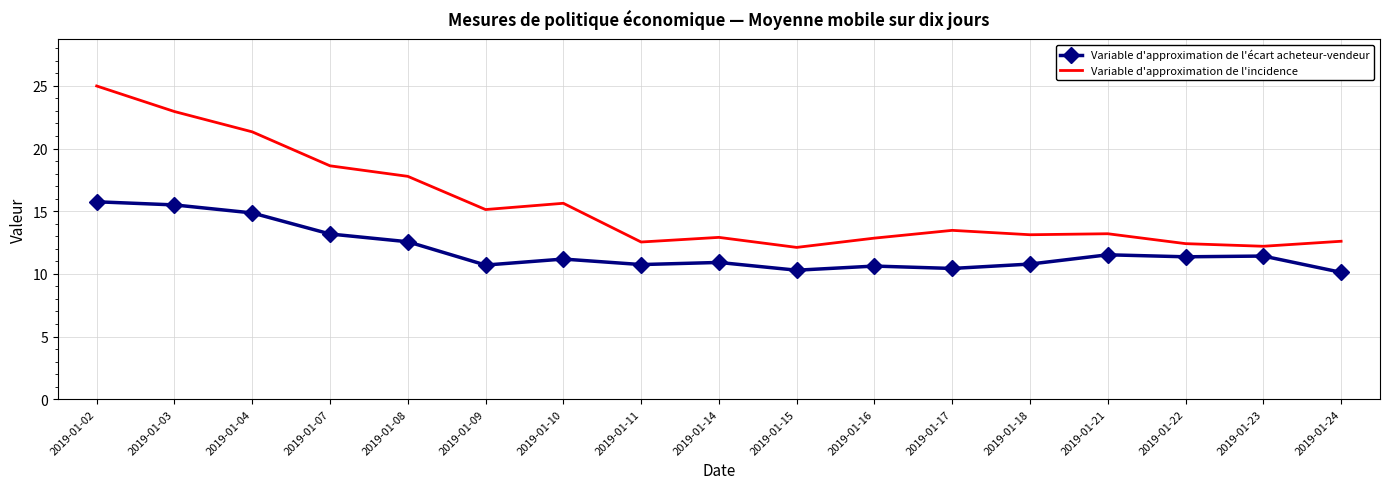

Which series has the widest spread of values?

Variable d'approximation de l'incidence